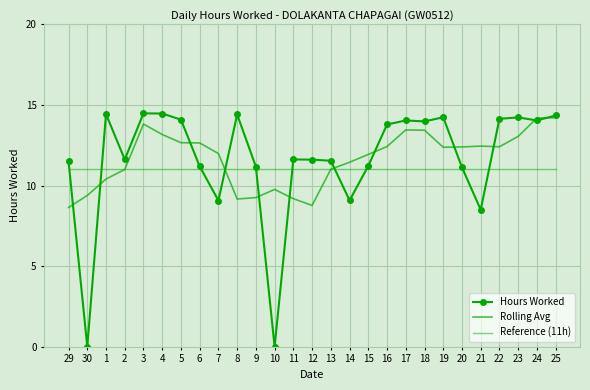

The value of Rolling Avg at 3 is 19.8. True or false?

False